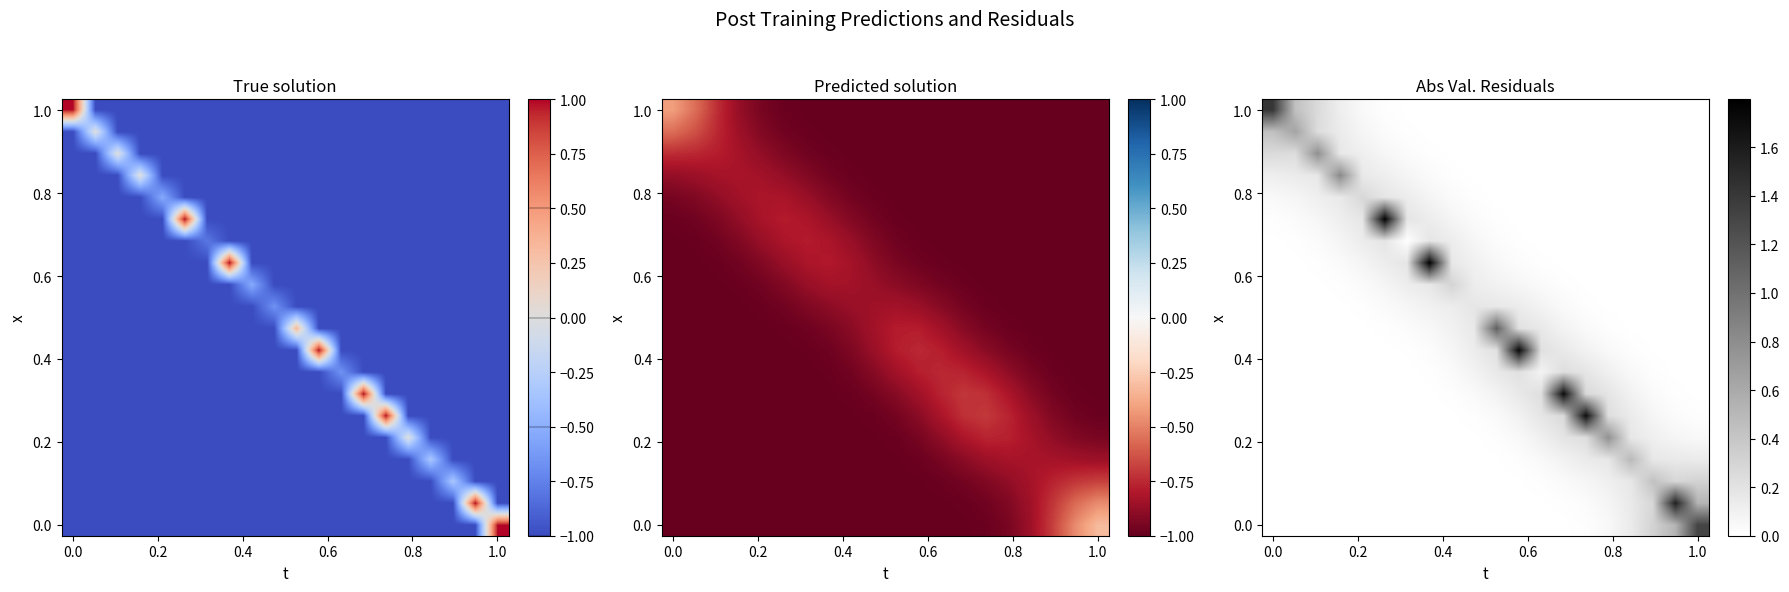

Count the number of categories in the chart.

20